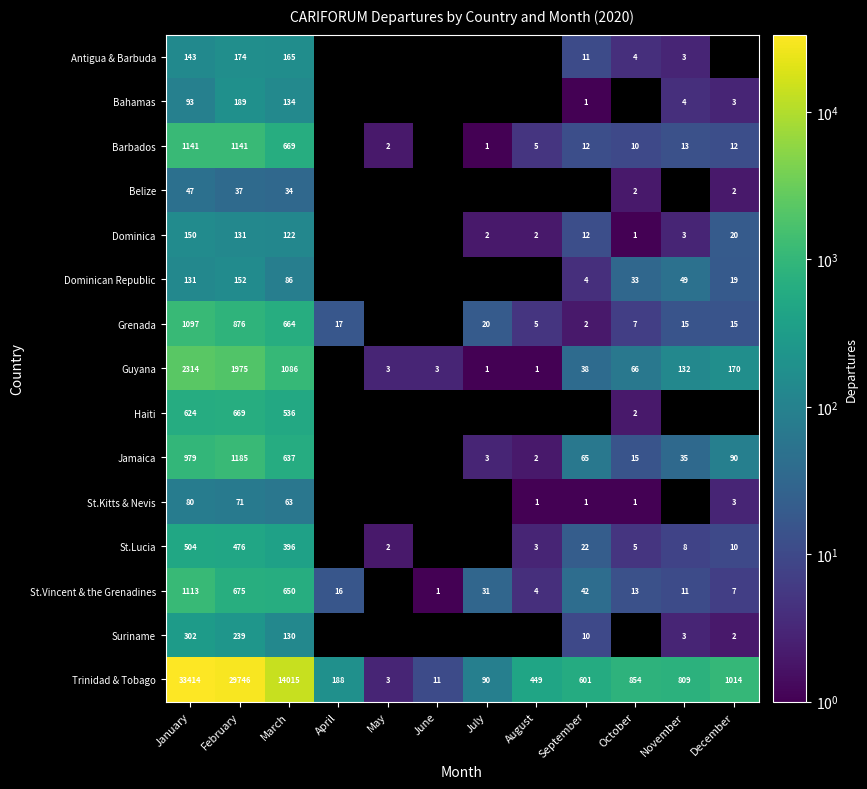

What is the difference between the Bahamas values at December and February?

186